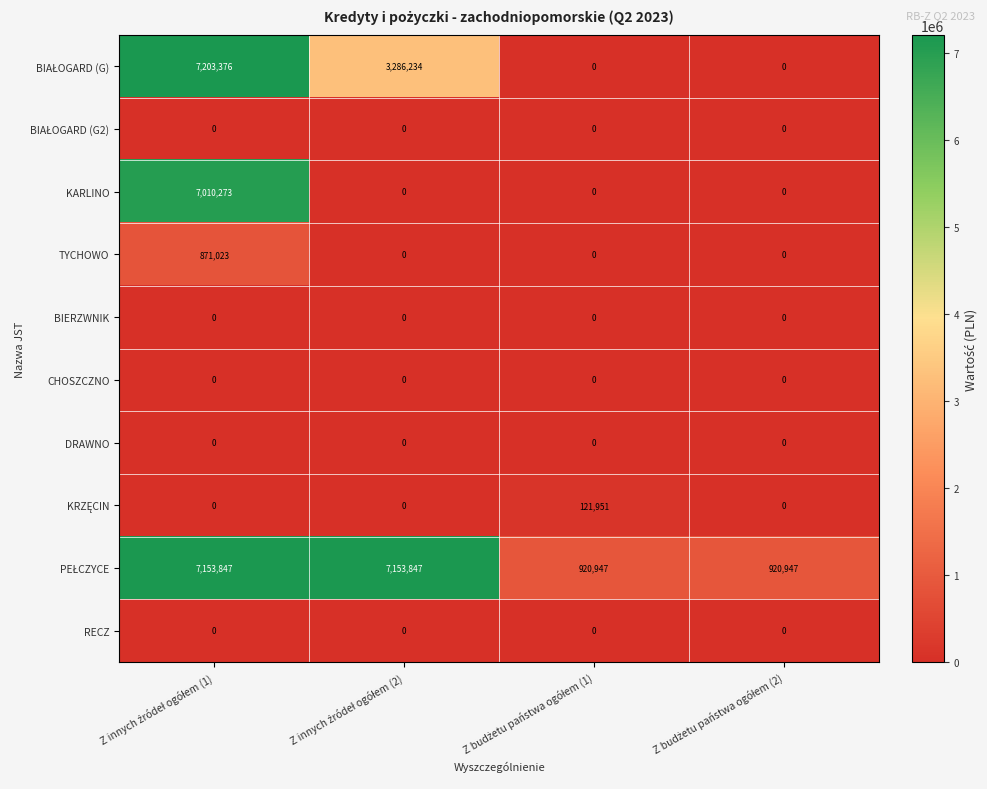

At how many categories does at least one series exceed 9259?

4